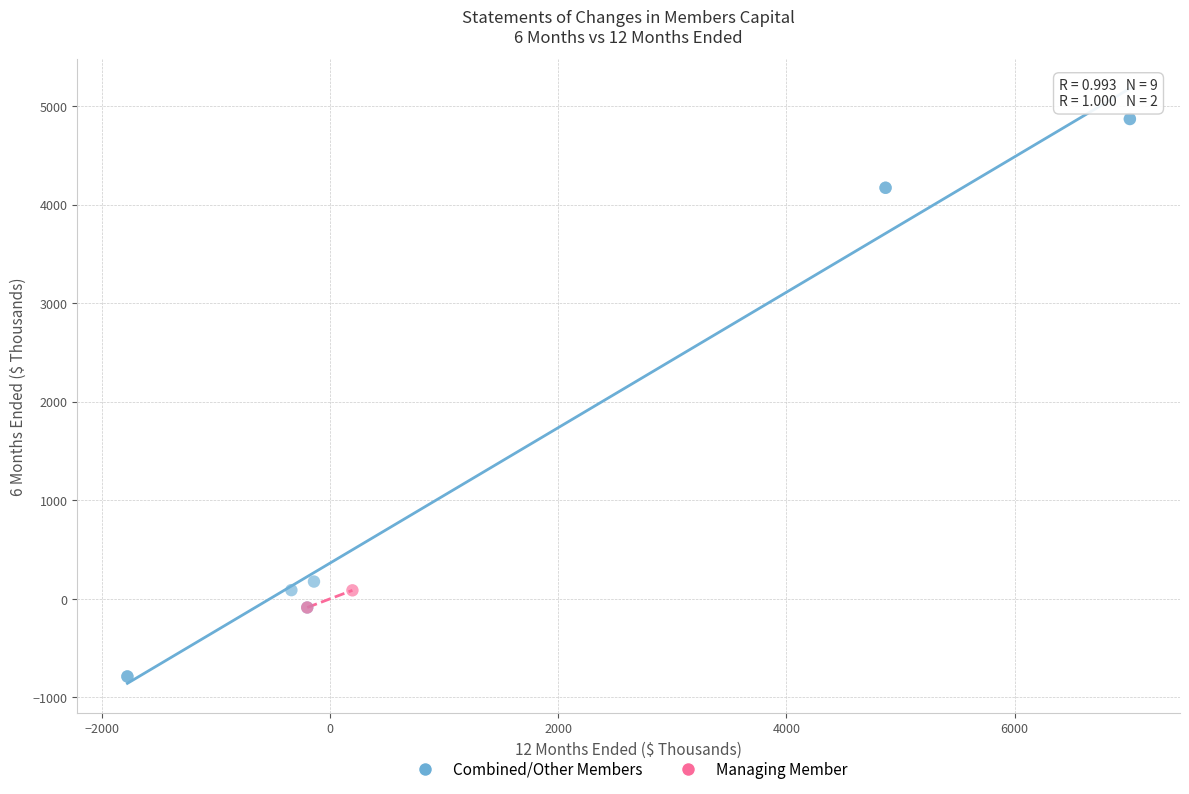

Which series reaches the minimum Y coordinate?

Combined/Other Members